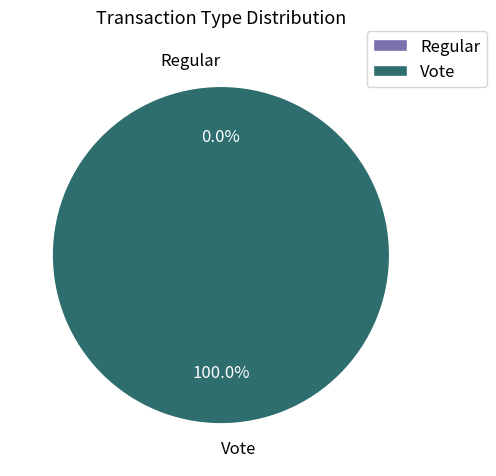

Does Vote account for over 50% of the chart?

Yes